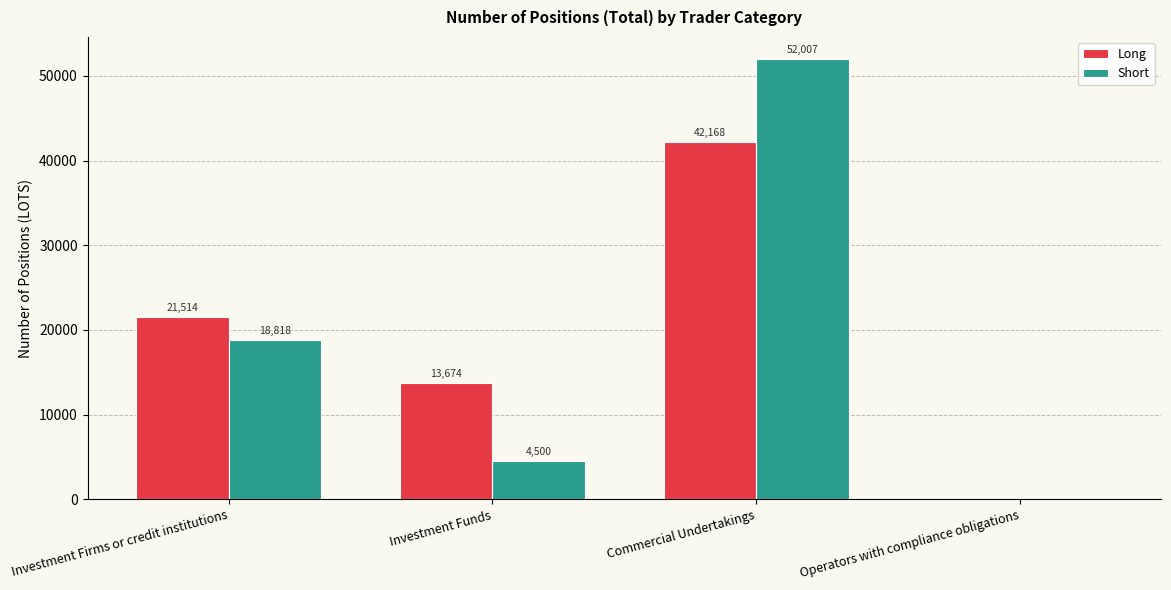

The Short series shows 23465.5 at Commercial Undertakings. True or false?

False